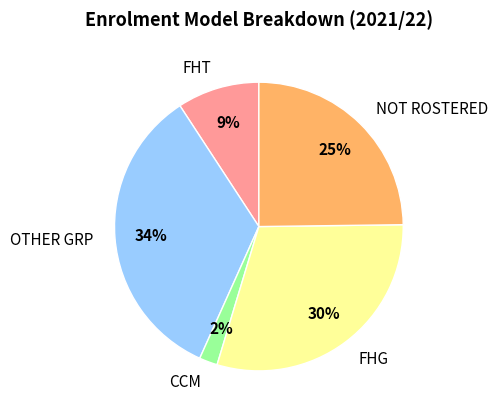

What percentage is the OTHER GRP slice, to the nearest percent?

34%